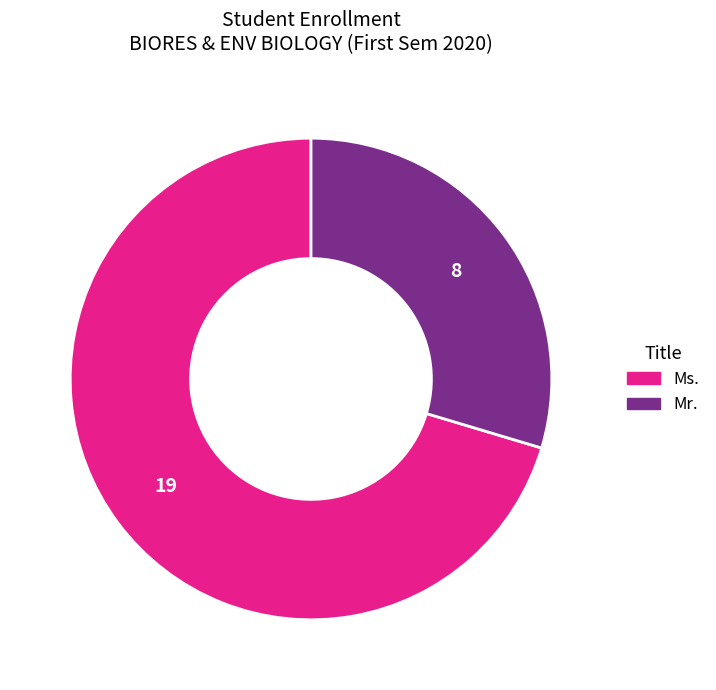

Is it true that Ms. is 81% of the pie?

False